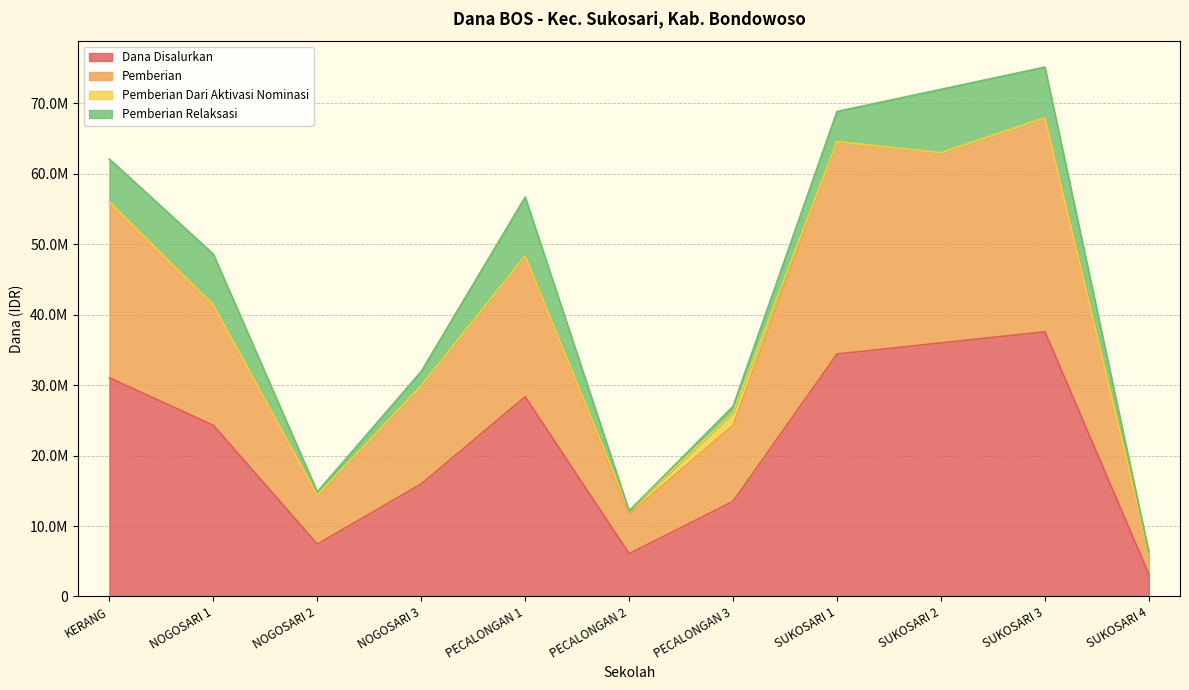

True or false: Pemberian and Dana Disalurkan intersect in this chart.

False